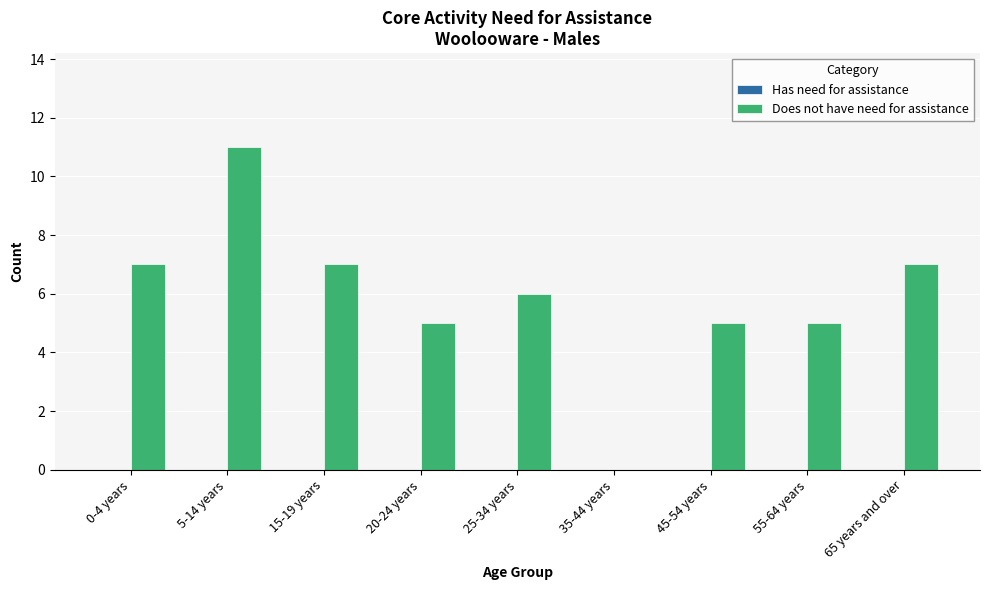

Read the value at 15-19 years.

7